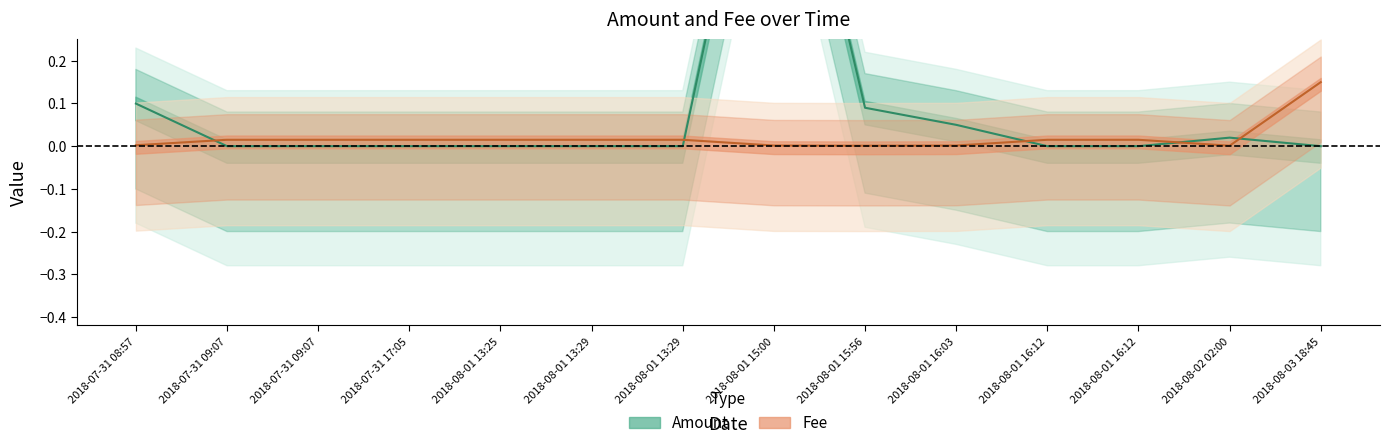

What are all the series names shown in the legend?

Amount, Fee